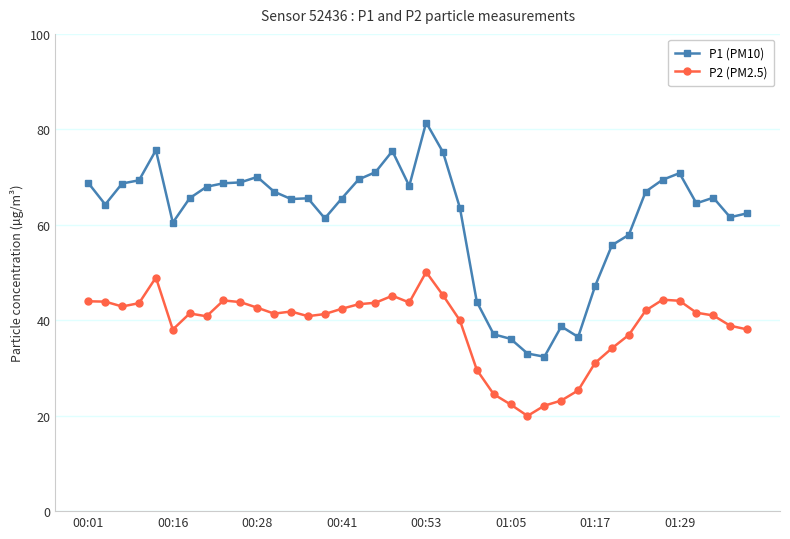

Rank the series by their average value, from lowest to highest.

P2 (PM2.5), P1 (PM10)